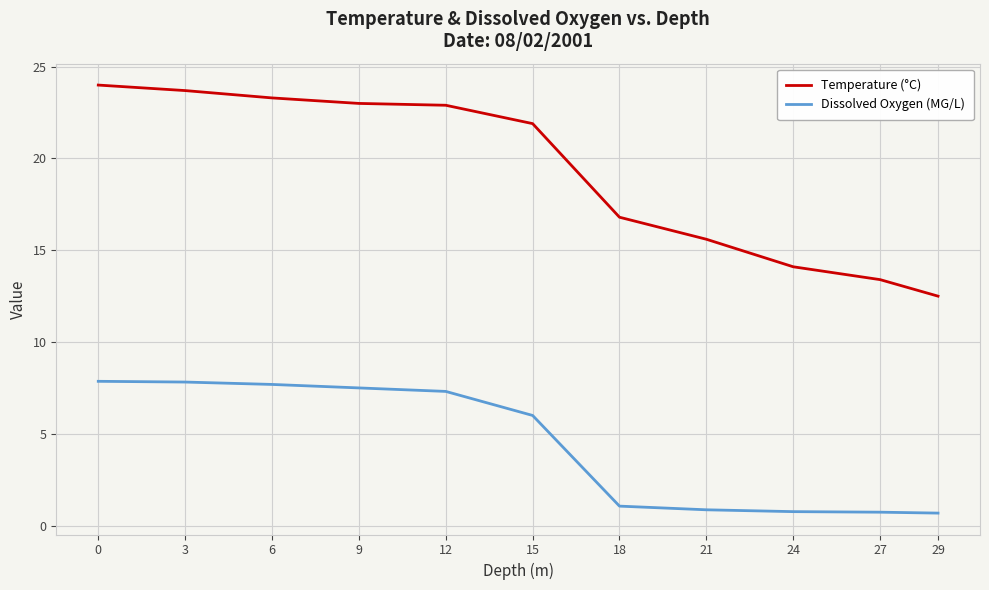

What is the sum of the Temperature (°C) values at 21 and 29?

28.1